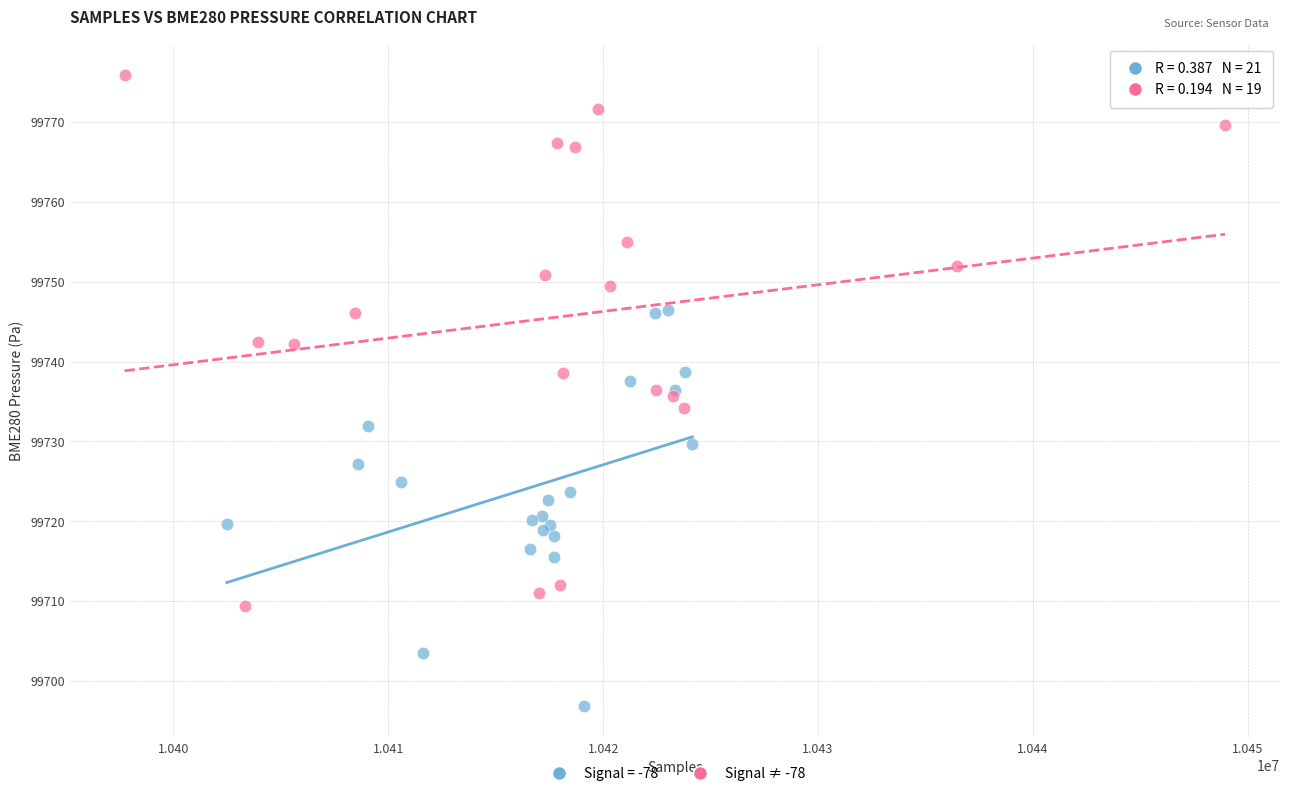

Which series has the widest spread of Y values?

Signal ≠ -78